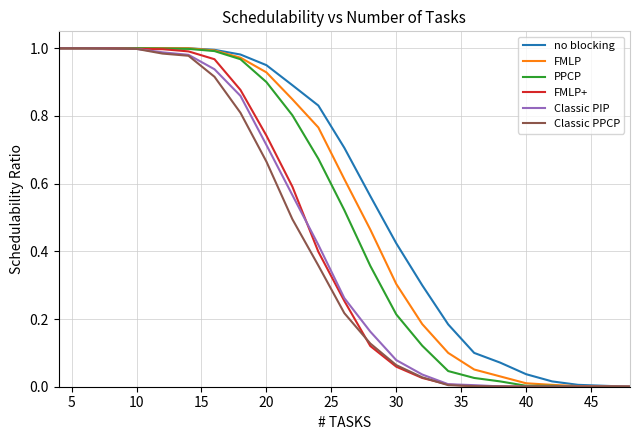

True or false: Classic PIP has a value of -0.6 at 40.

False